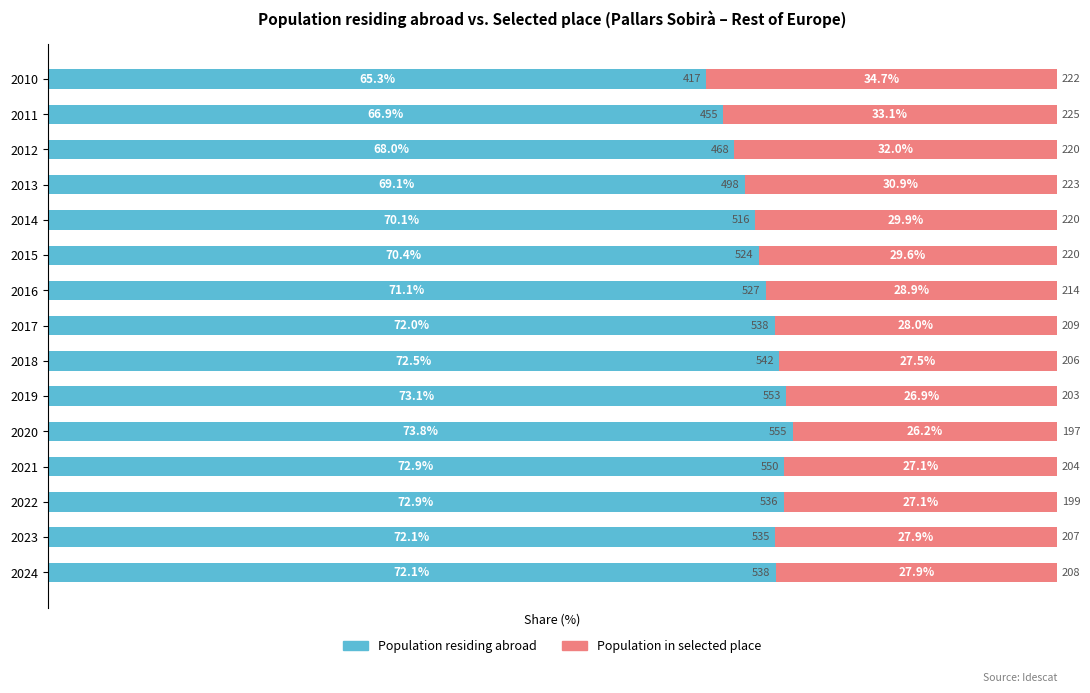

What is the difference between the second highest and second lowest values in the Population residing abroad series?

6.2